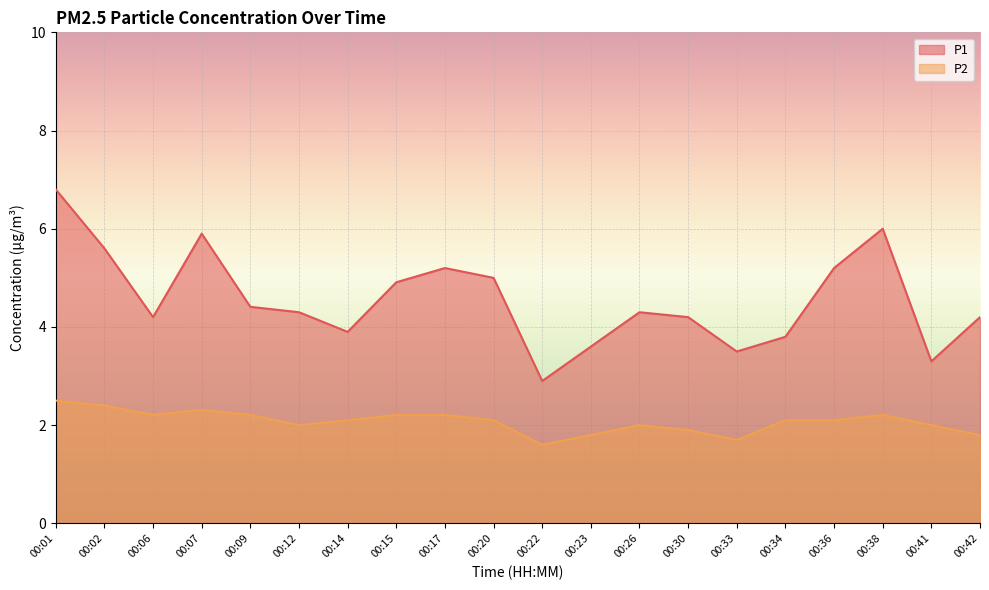

True or false: P2 has a value of 0.5 at 00:42.

False